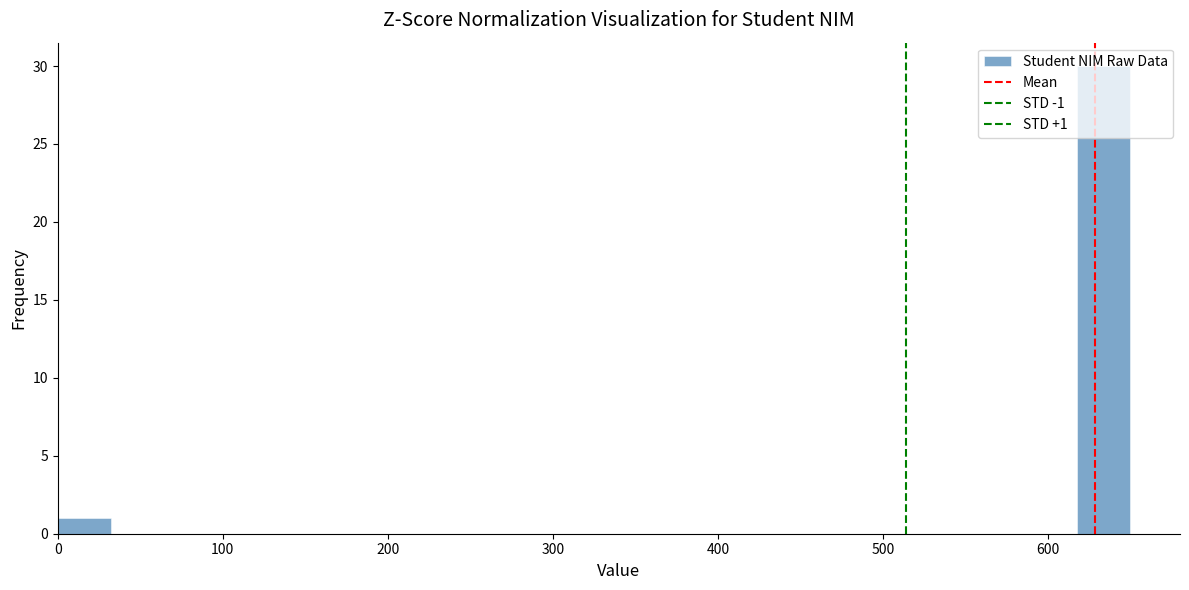

Read against the x-axis, roughly where is the centre of the tallest bar?

630